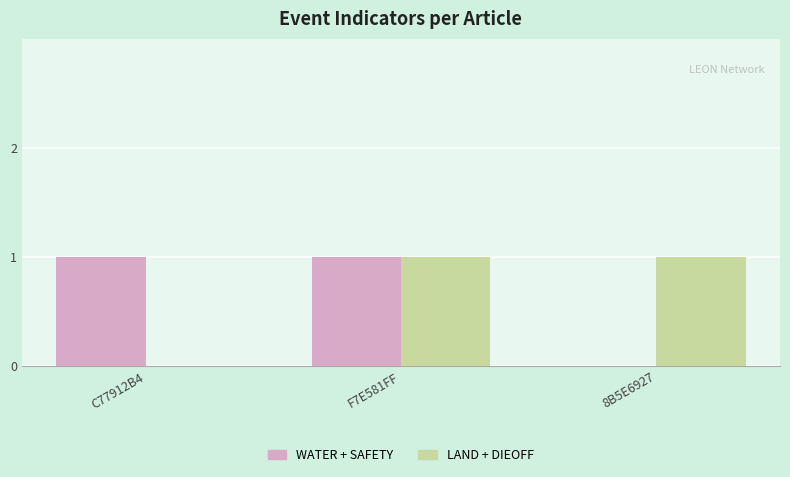

What is the sum of all LAND + DIEOFF values?

2